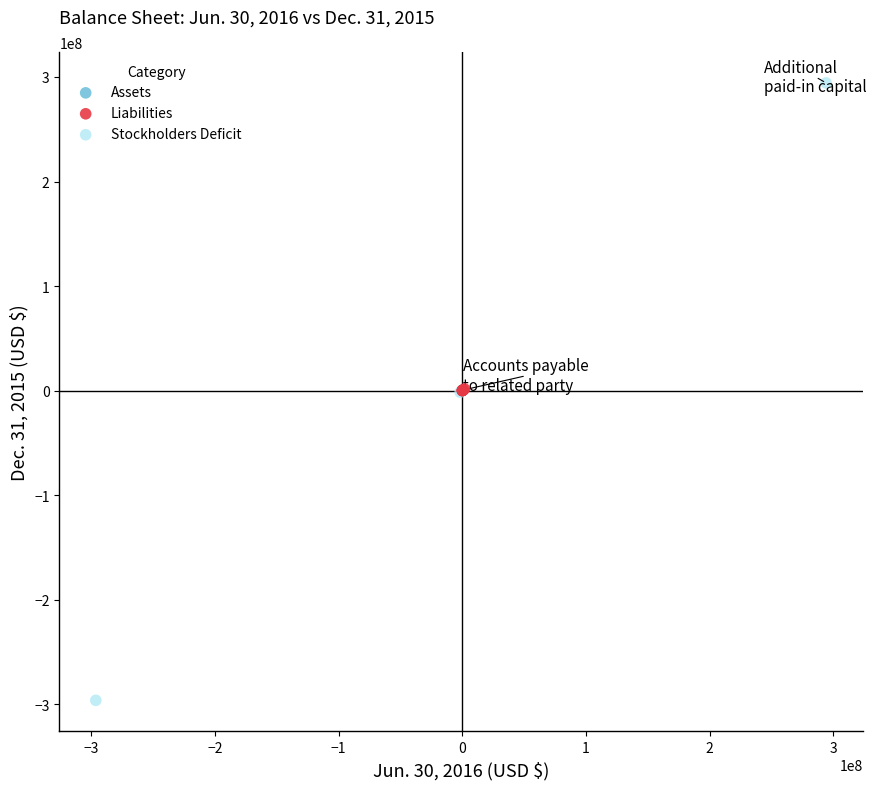

What are all the series names shown in the legend?

Assets, Liabilities, Stockholders Deficit